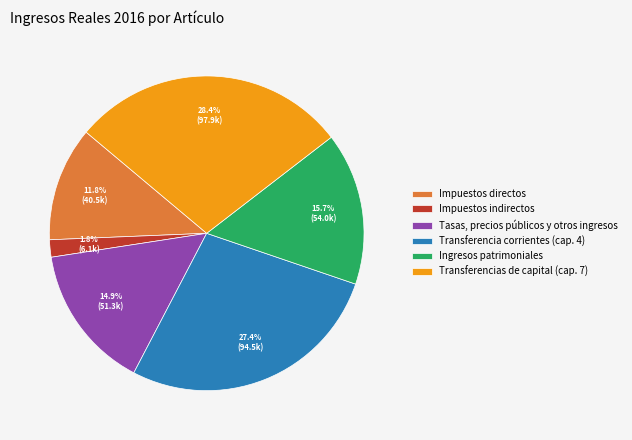

Rank the categories by value from highest to lowest.

Transferencias de capital (cap. 7), Transferencia corrientes (cap. 4), Ingresos patrimoniales, Tasas, precios públicos y otros ingresos, Impuestos directos, Impuestos indirectos